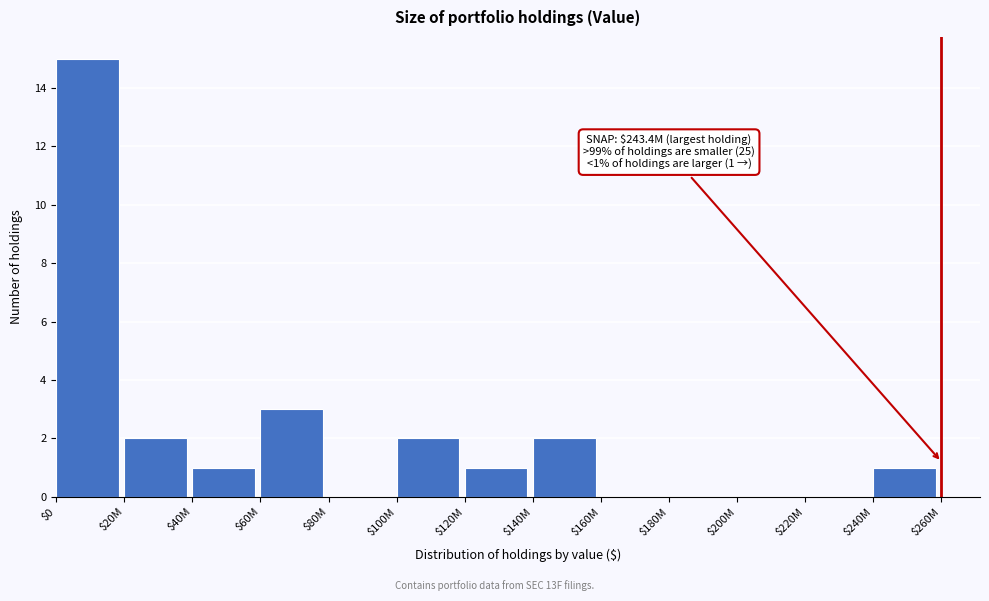

What is the sum of all values?

27